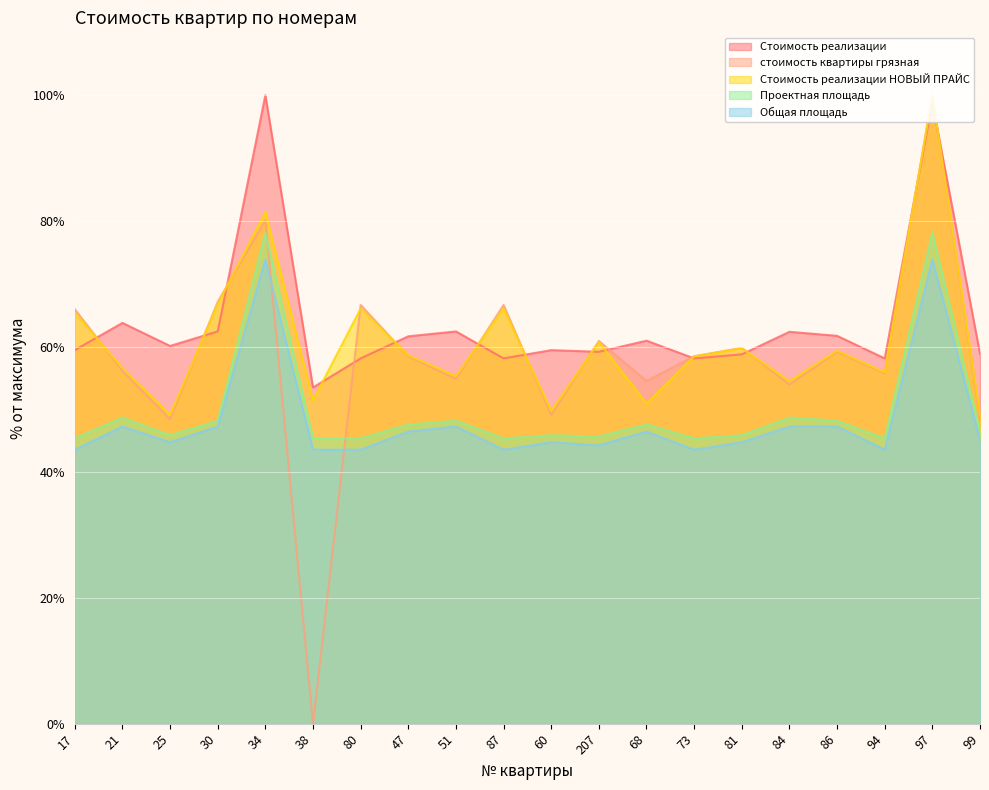

The value of Стоимость реализации НОВЫЙ ПРАЙС at 47 is 15.8. True or false?

False